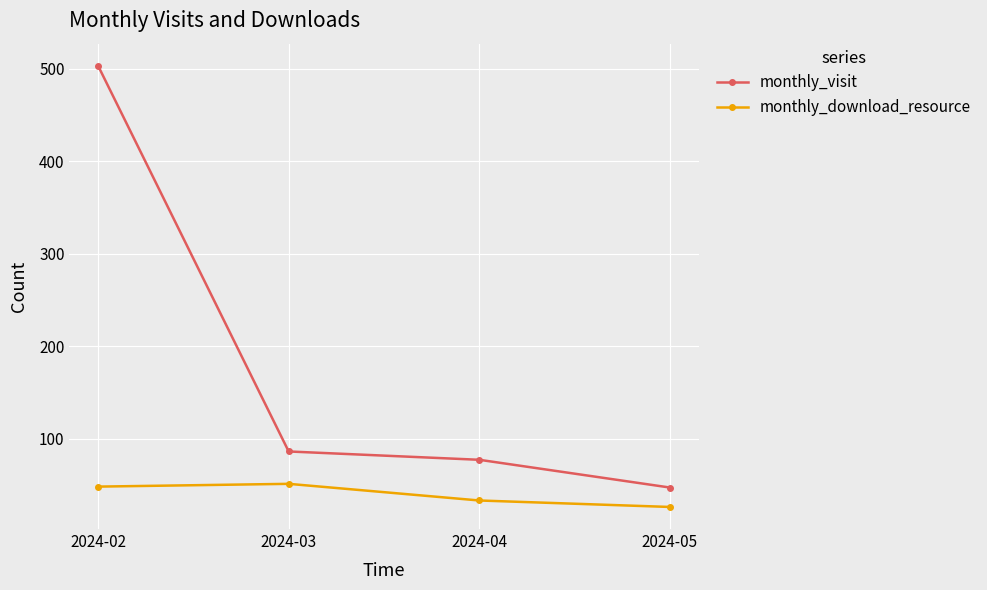

Is it true that monthly_visit equals 49 at 2024-04?

False